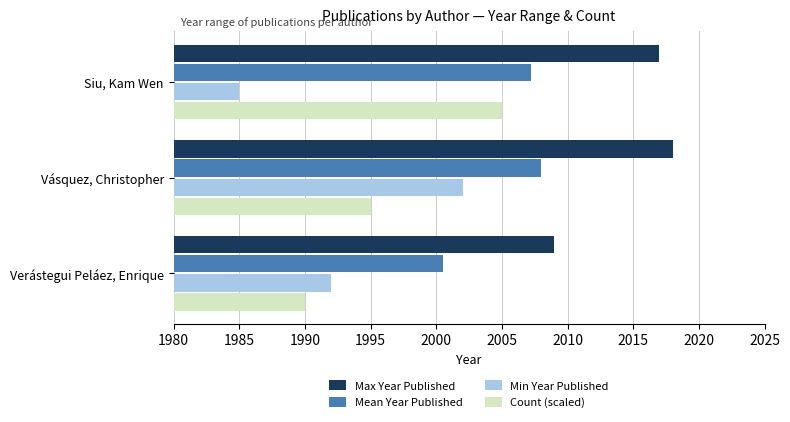

What is the sum of all Mean Year Published values?

6015.7